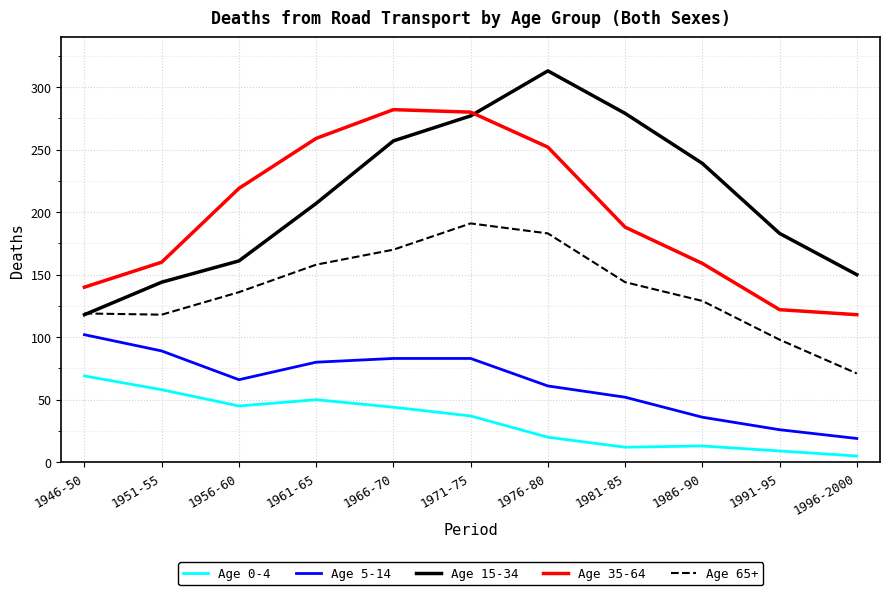

Which label corresponds to the largest value in the chart?

1976-80